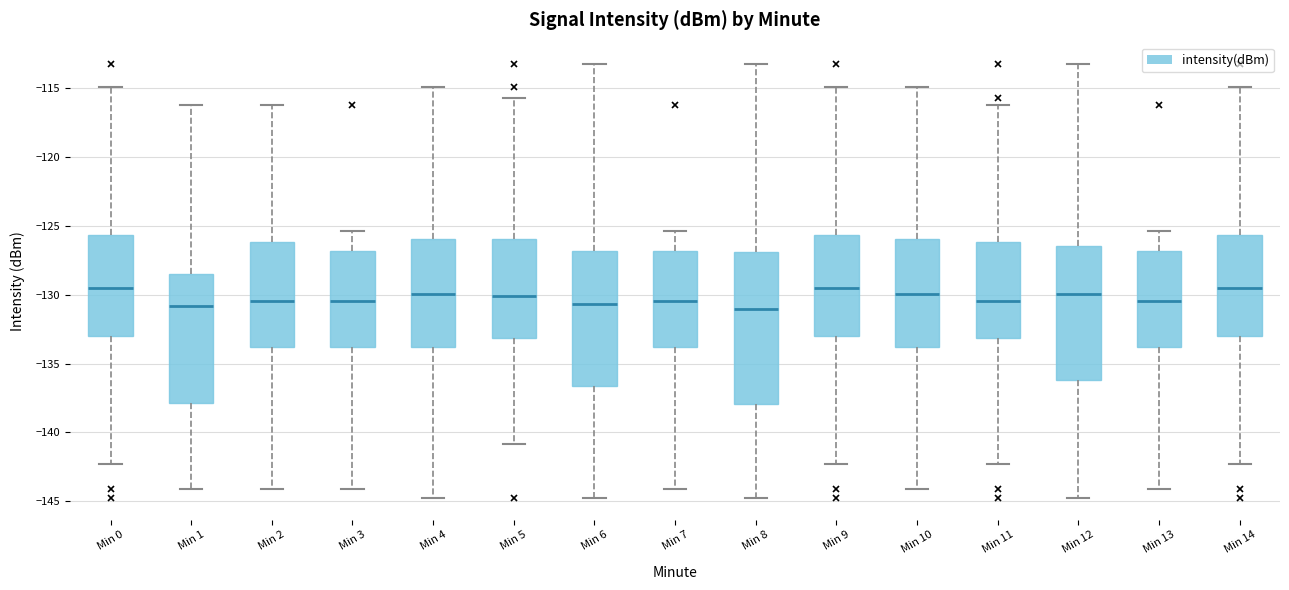

Comparing the boxes themselves (not the whiskers), which one is the tallest?

Min 8